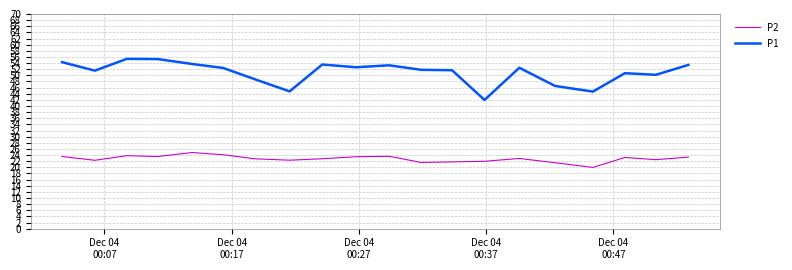

What is the lowest value of the P2 series?

20.0